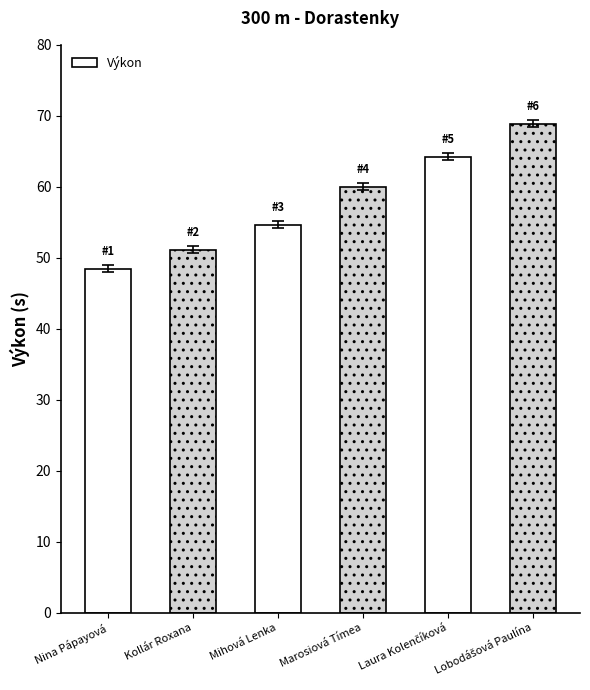

What is the change in value from Nina Pápayová to Kollár Roxana?

+2.7